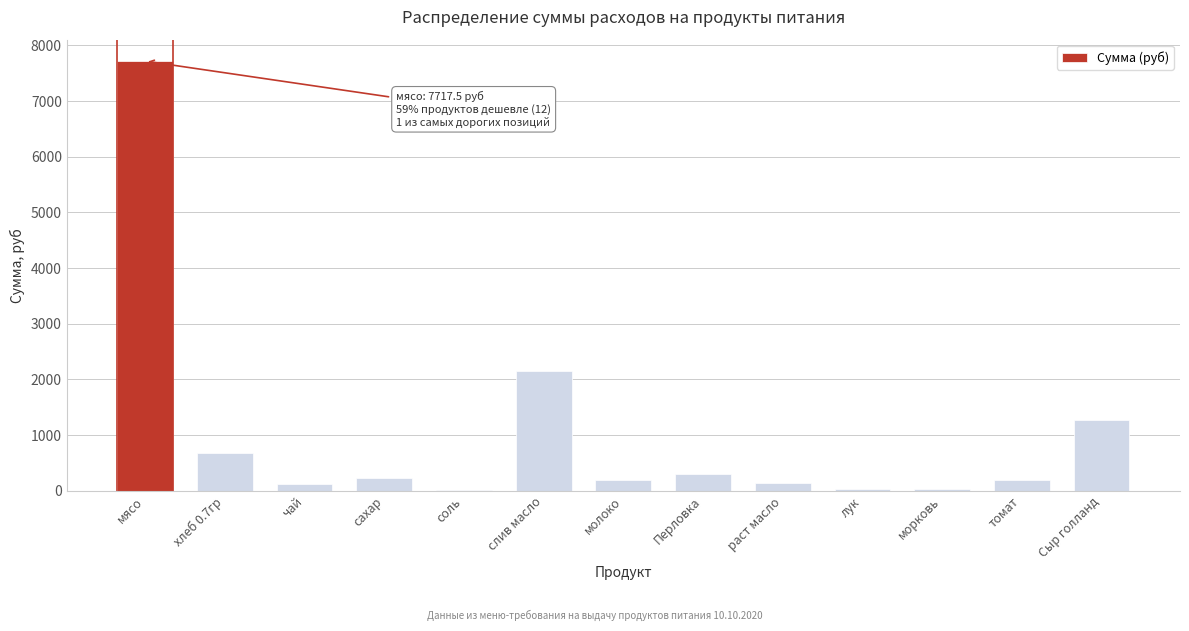

What value does the data have at томат?

201.3